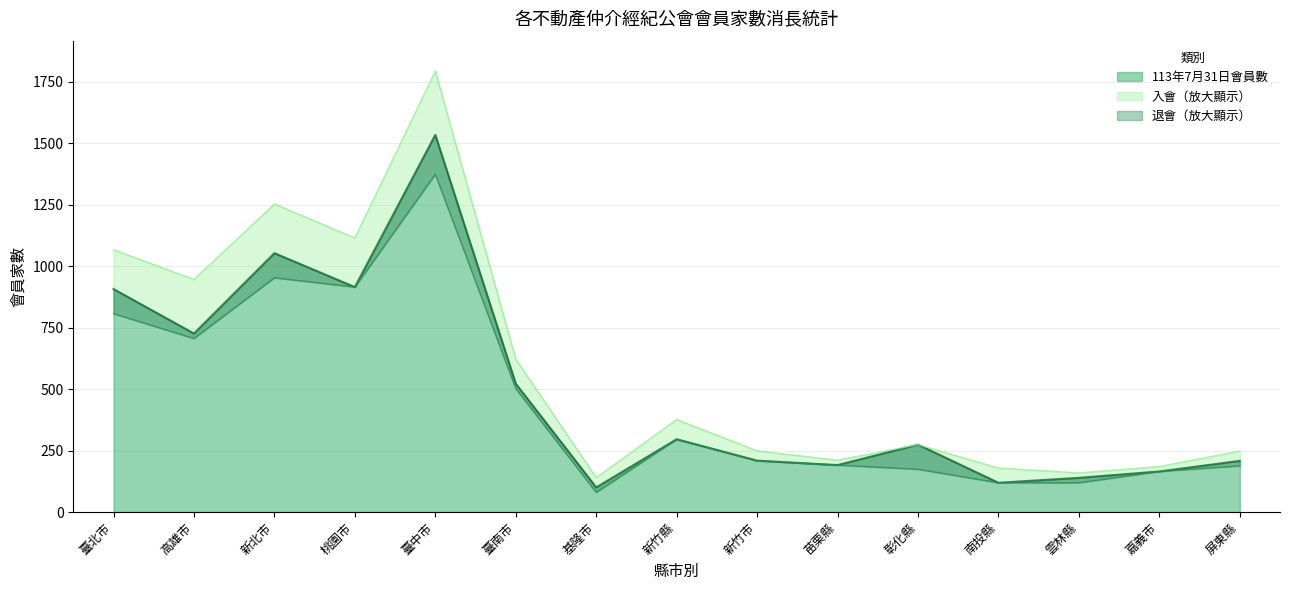

True or false: 入會 and 113年7月31日會員數 cross at least once.

False